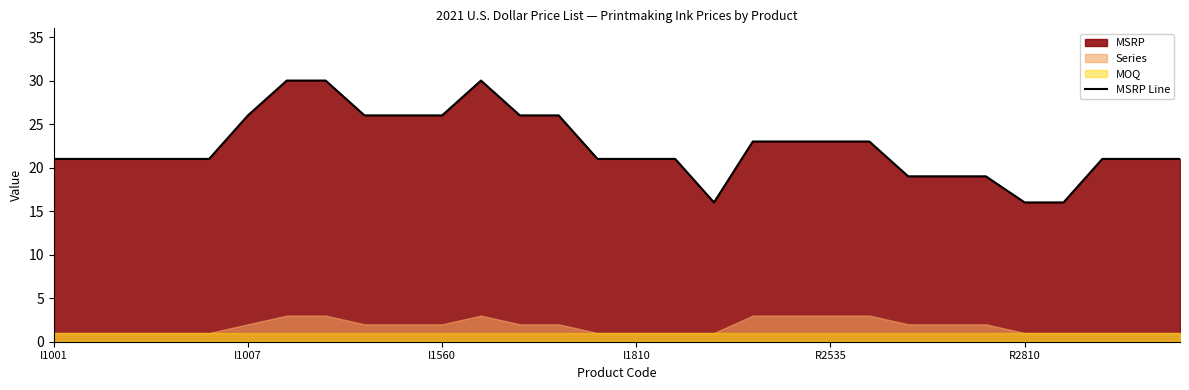

Reading right to left, transcribe all the data shown in this chart.

21	21	21	16	16	19	19	19	23	23	23	23	16	21	21	21	26	26	30	26	26	26	30	30	26	21	21	21	21	21